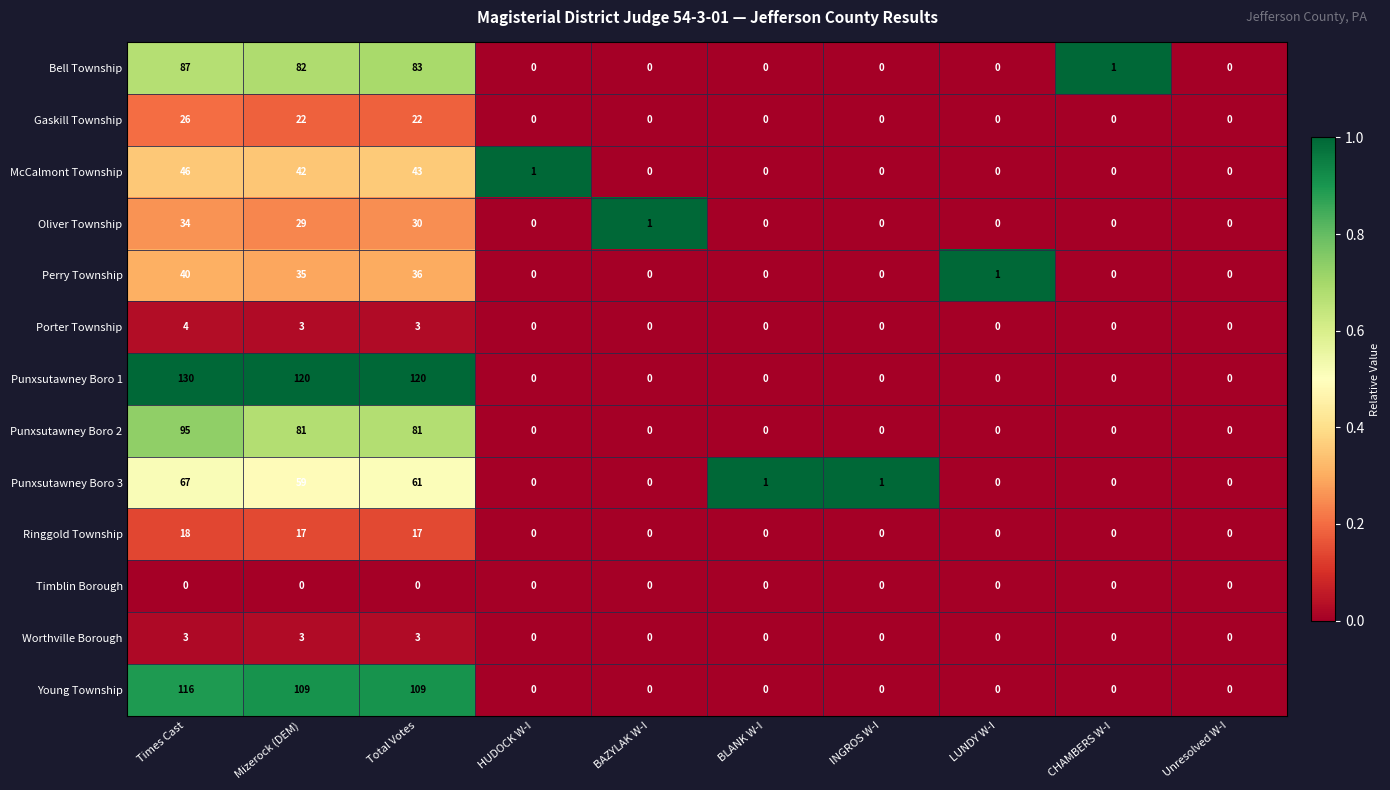

What is the total value across all series at HUDOCK W-I?

1